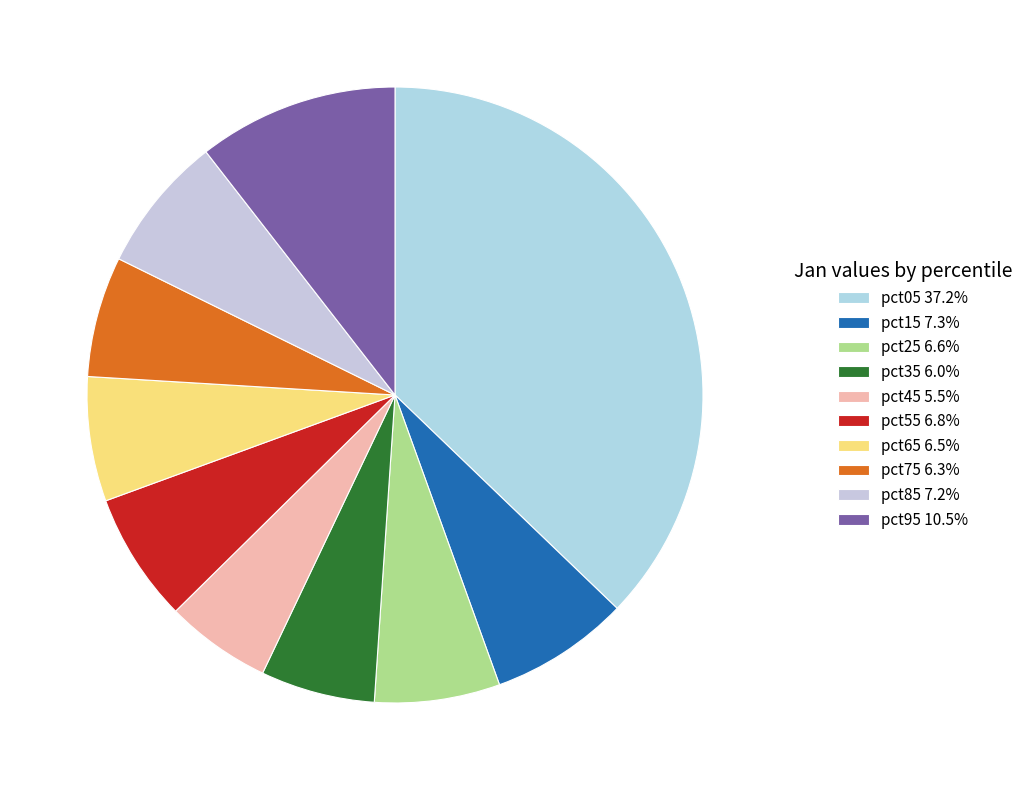

Is pct25 the majority of the pie?

No